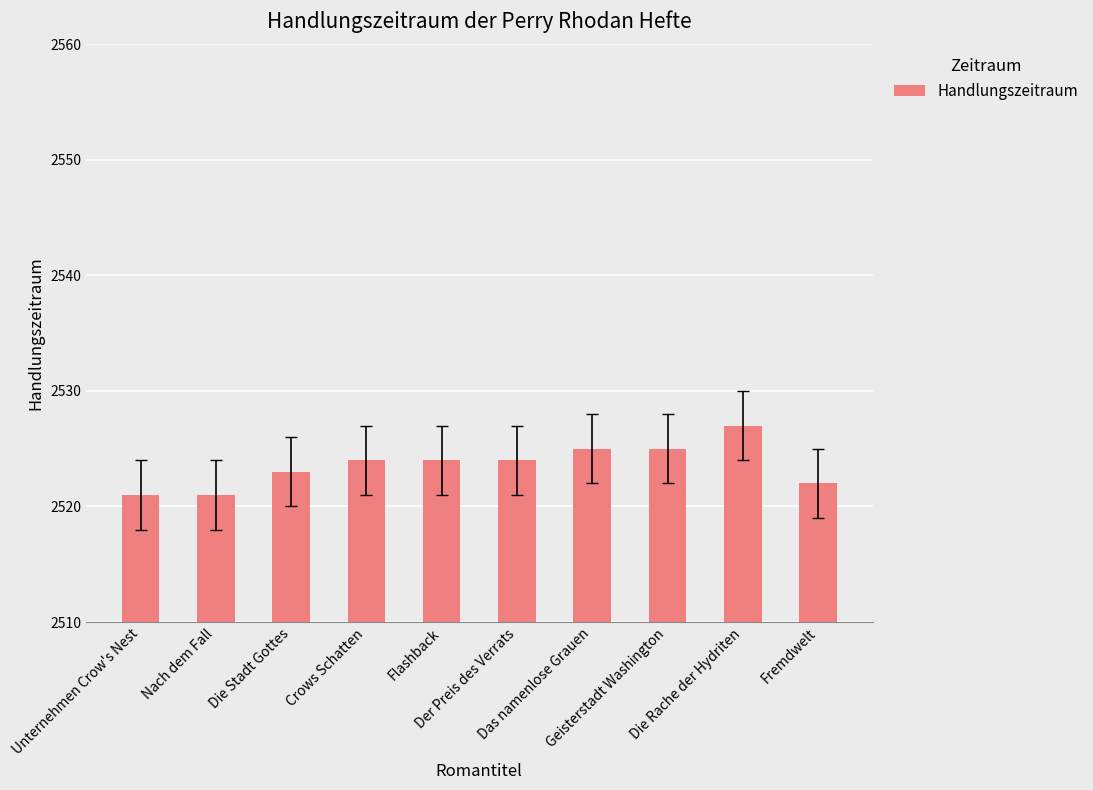

Are the bars grouped side by side (vs. stacked)?

No